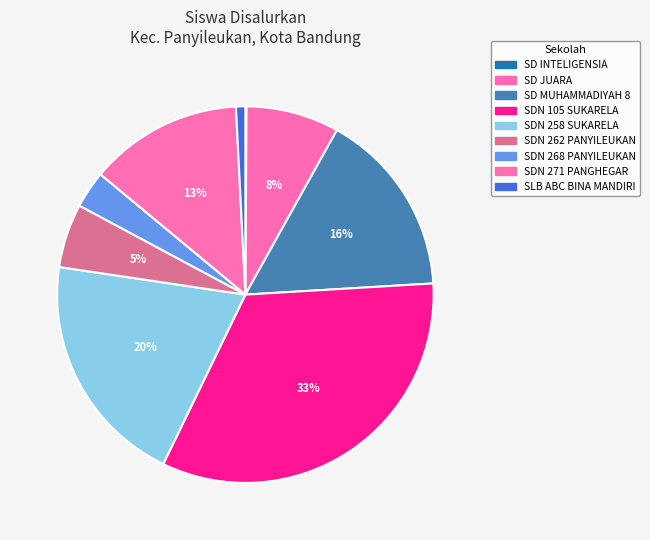

Is there a majority slice in this chart?

No